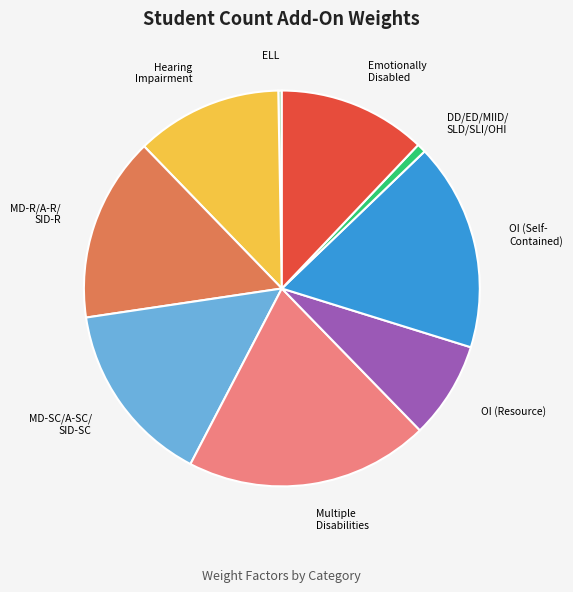

Does any single category account for the majority?

No